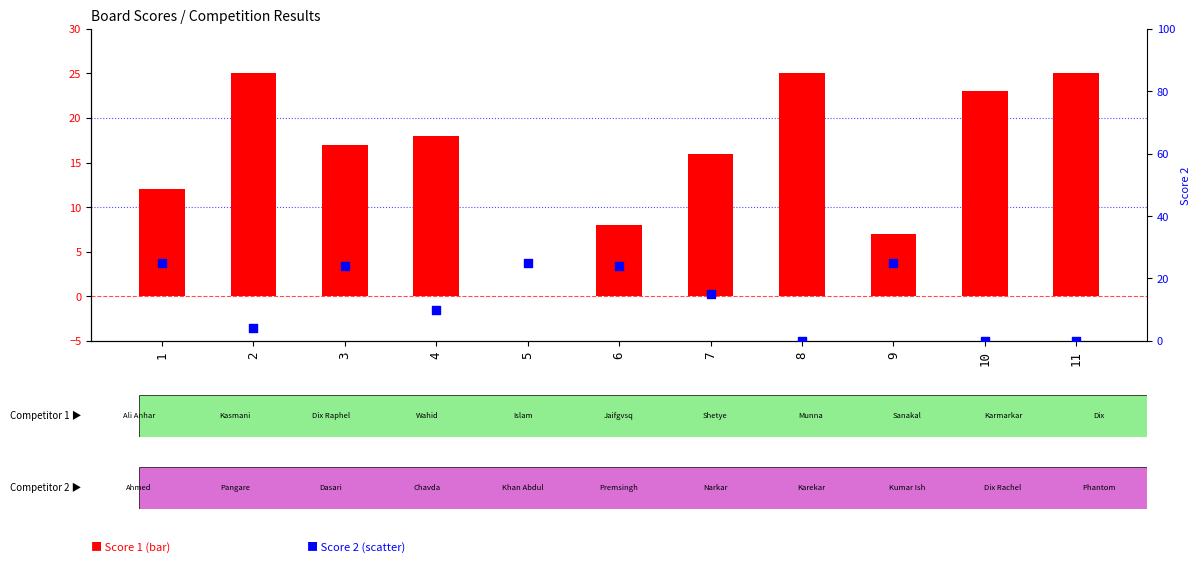

Which series has the widest spread of Y values?

Score 1